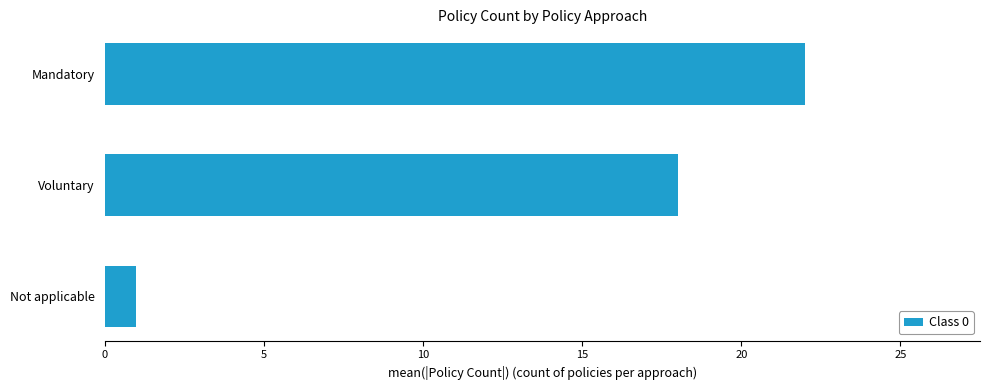

Which has a higher value, Mandatory or Voluntary?

Mandatory